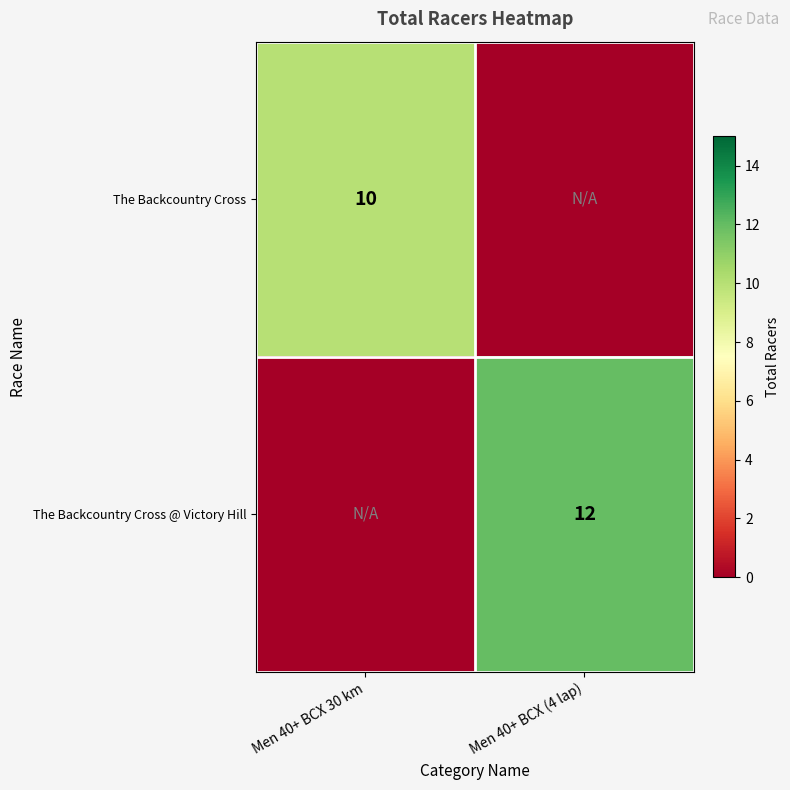

Is it true that The Backcountry Cross @ Victory Hill equals 7 at Men 40+ BCX (4 lap)?

False